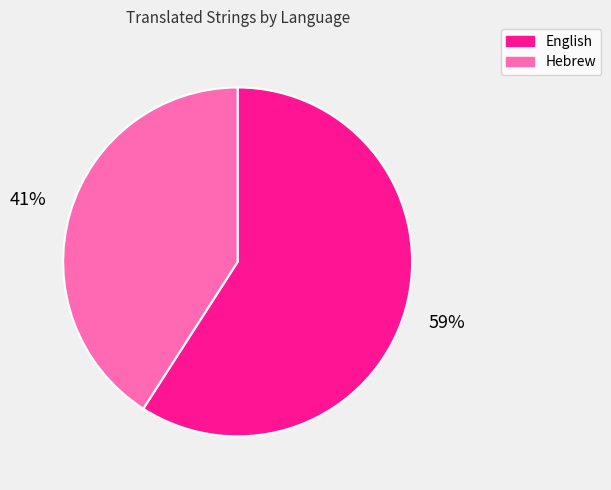

To the nearest percent, what is the difference between the Hebrew and English slice percentages?

18%